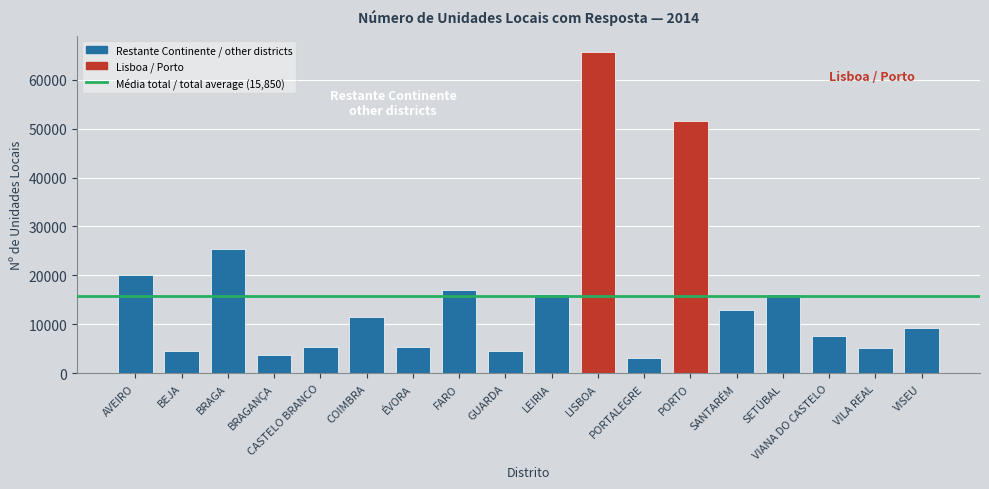

What is the change in value from LISBOA to SANTARÉM?

-52732